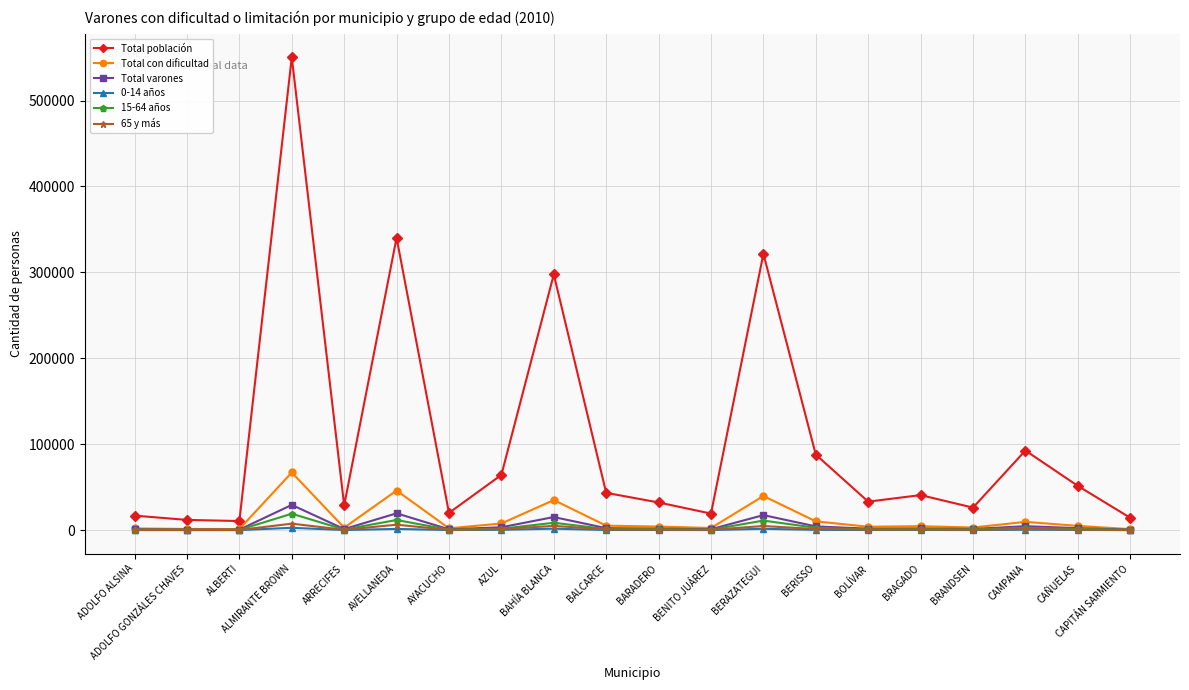

Read the Total población value at ADOLFO ALSINA, to the nearest 100.

16900